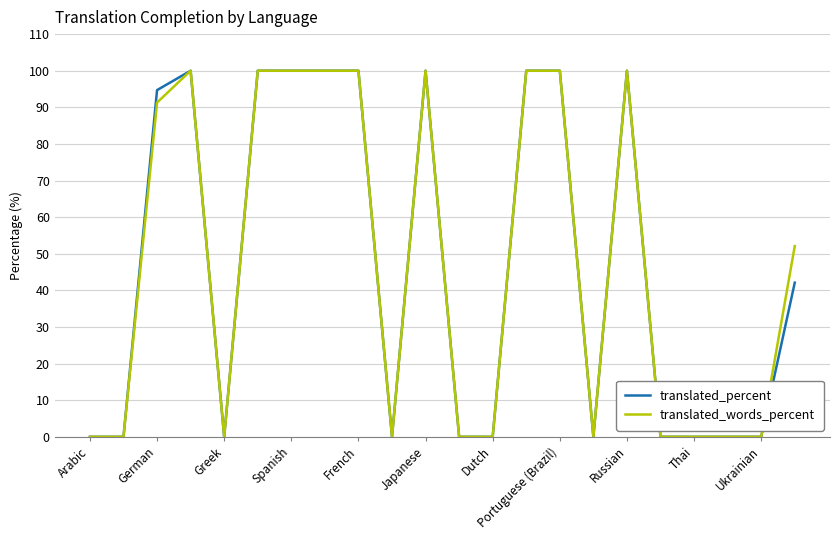

What is the maximum value for translated_percent?

100.0